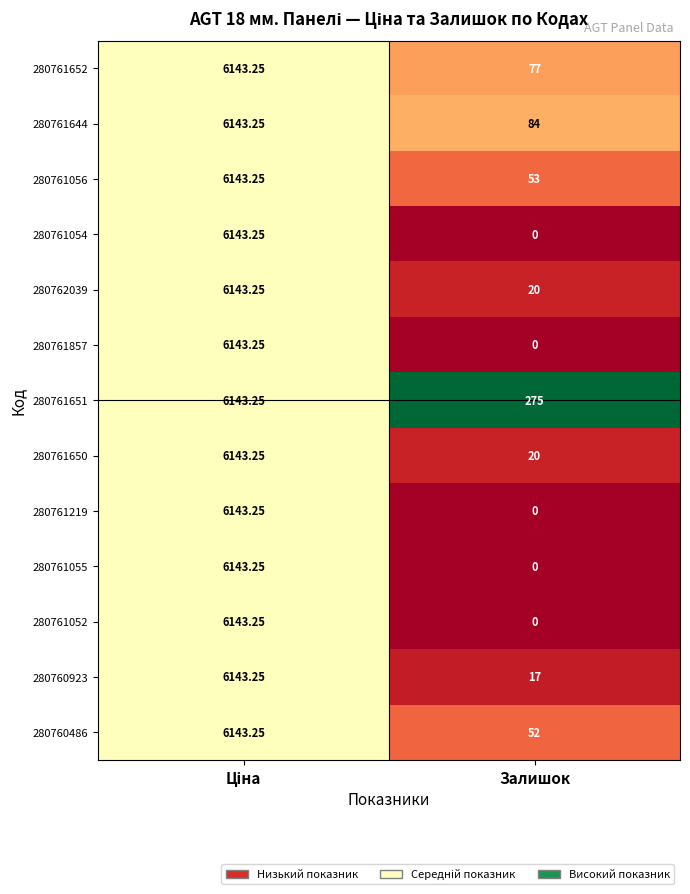

Count the number of categories in the chart.

2